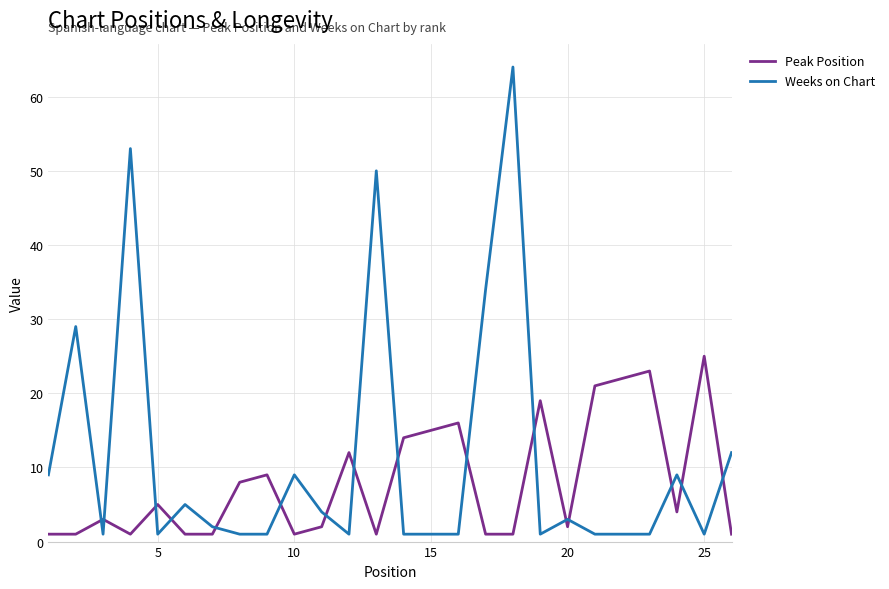

Which series has the largest total across all categories?

Weeks on Chart